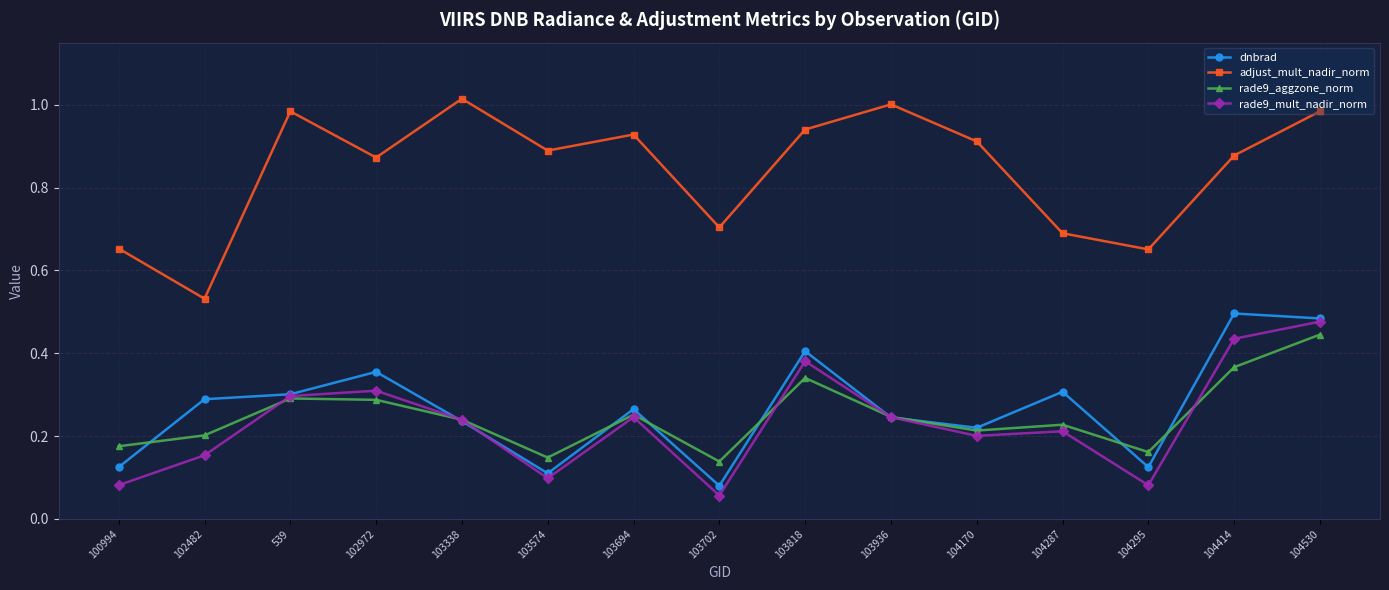

At which category is the sum across all series the highest?

104530